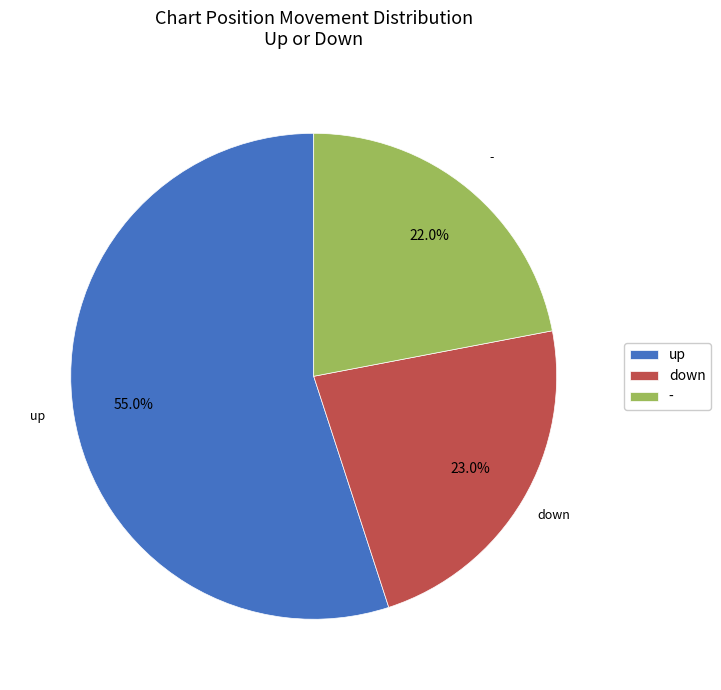

What percentage is the - slice, to the nearest percent?

22%